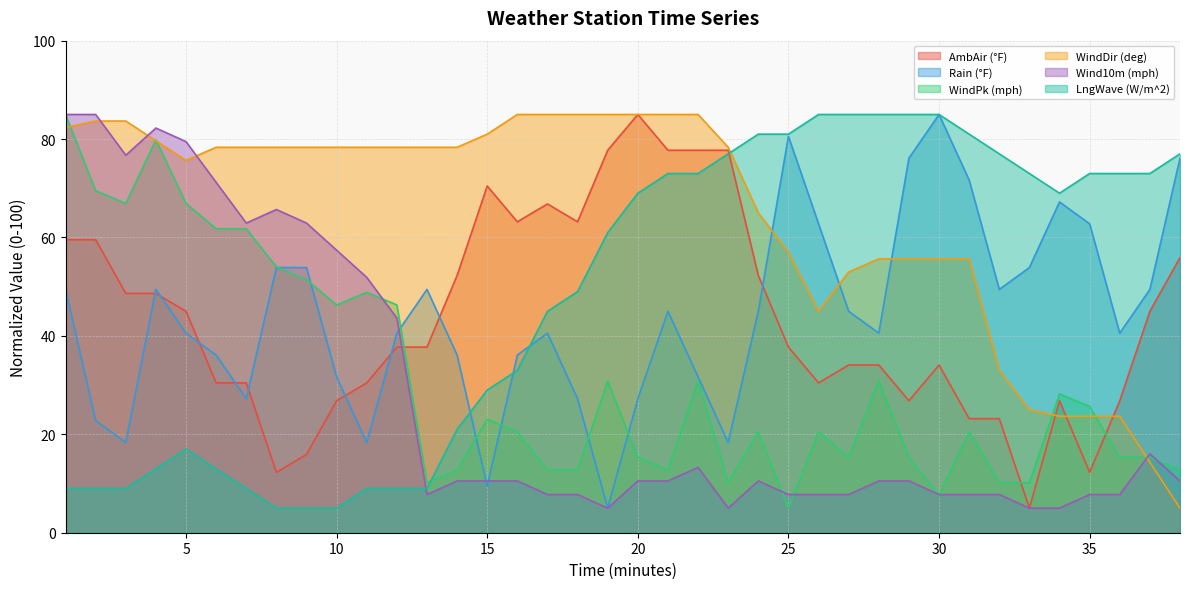

Rank the categories by LngWave (W/m^2) value from highest to lowest.

26, 27, 28, 29, 30, 24, 25, 31, 23, 32, 38, 21, 22, 33, 35, 36, 37, 20, 34, 19, 18, 17, 16, 15, 14, 5, 4, 6, 1, 2, 3, 7, 11, 12, 13, 8, 9, 10